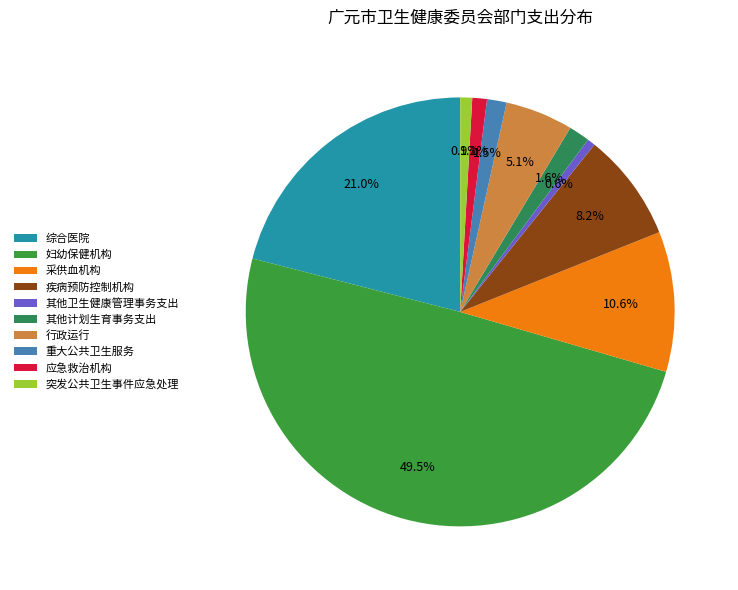

How many slices are in this pie chart?

10